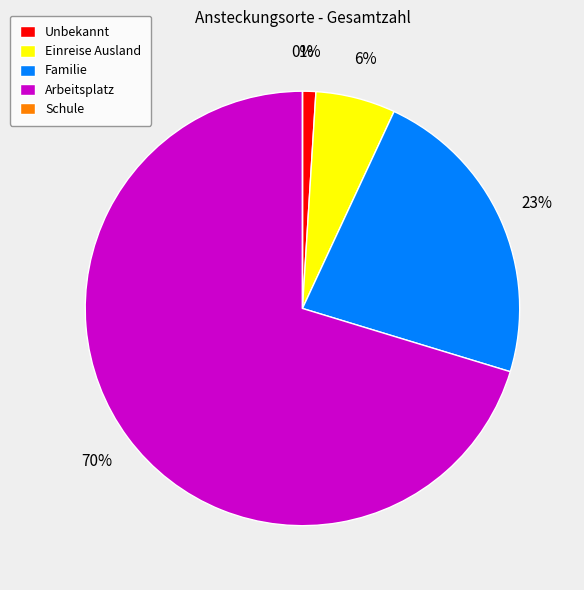

Count the number of slices in the pie.

5